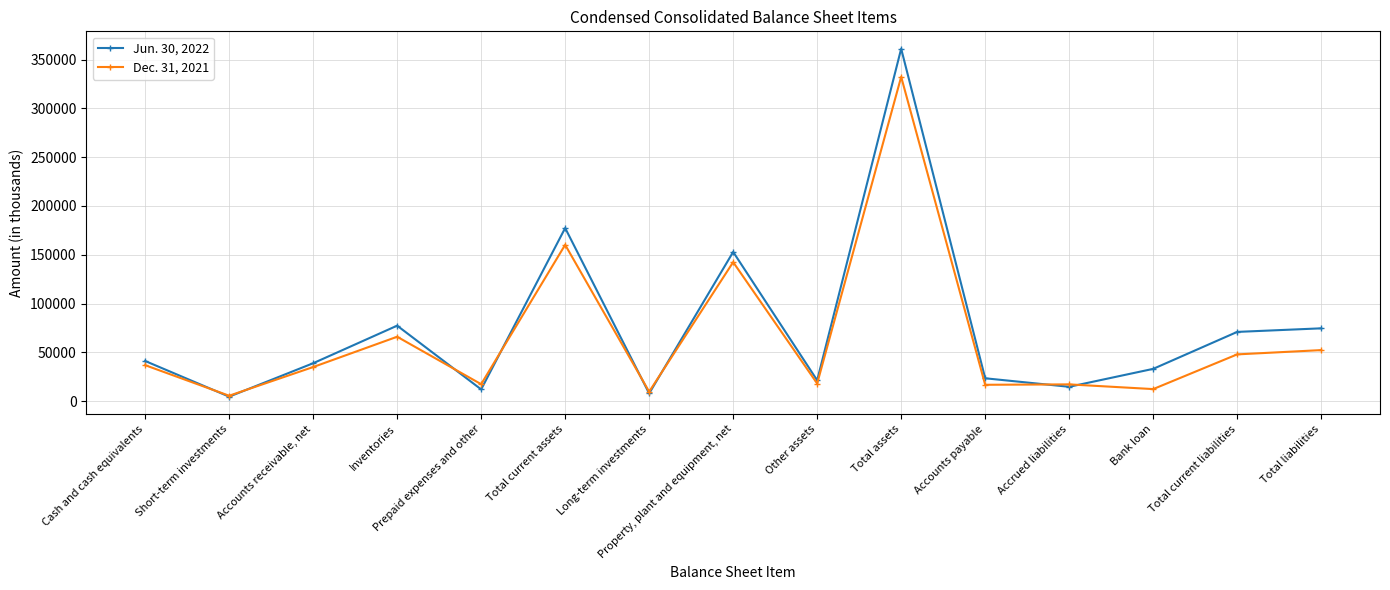

At which category does Jun. 30, 2022 reach its first local valley?

Short-term investments